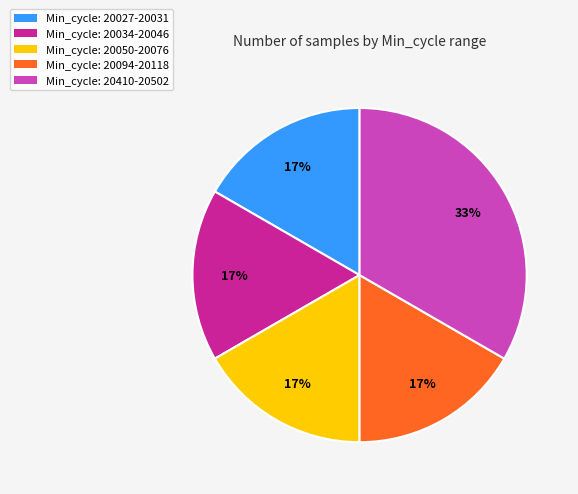

To the nearest percent, what portion does Min_cycle: 20094-20118 represent?

17%